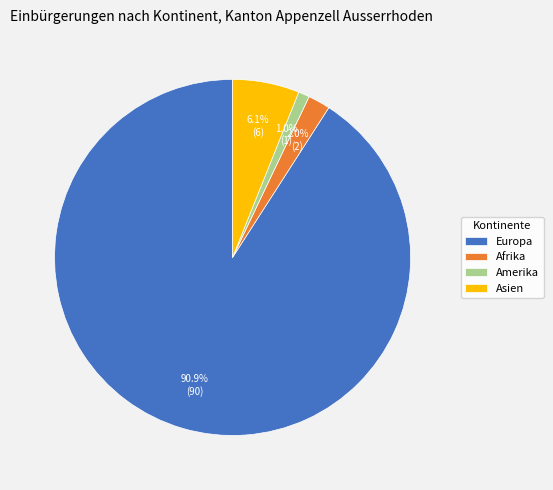

Does any single category account for the majority?

Yes